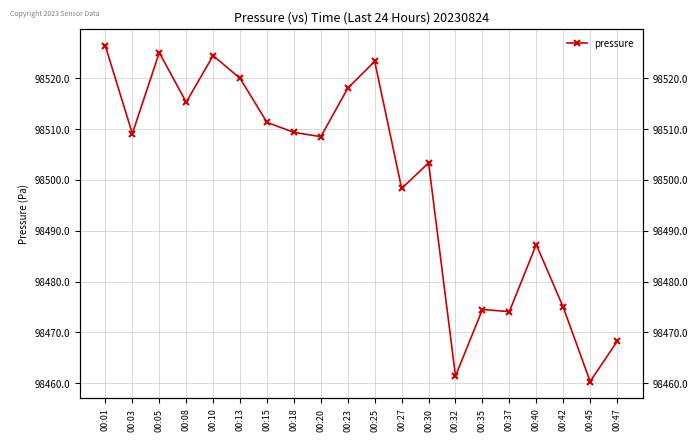

How many lines are shown in the chart?

1